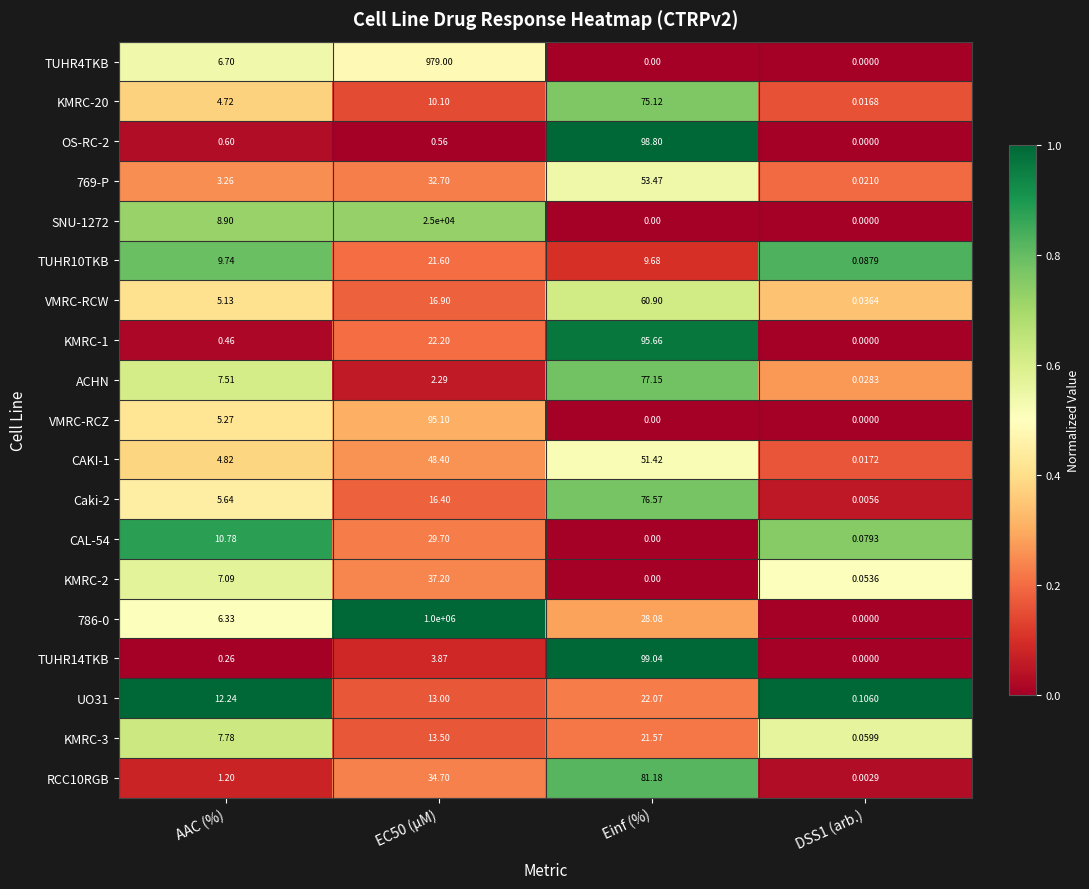

At which label does KMRC-1 reach its peak?

Einf (%)